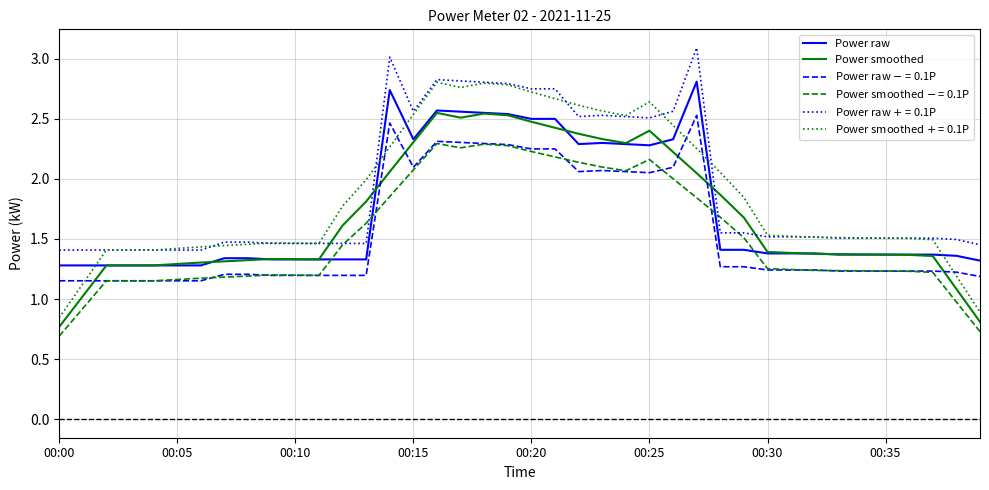

What is the maximum value shown in the chart?

3.1